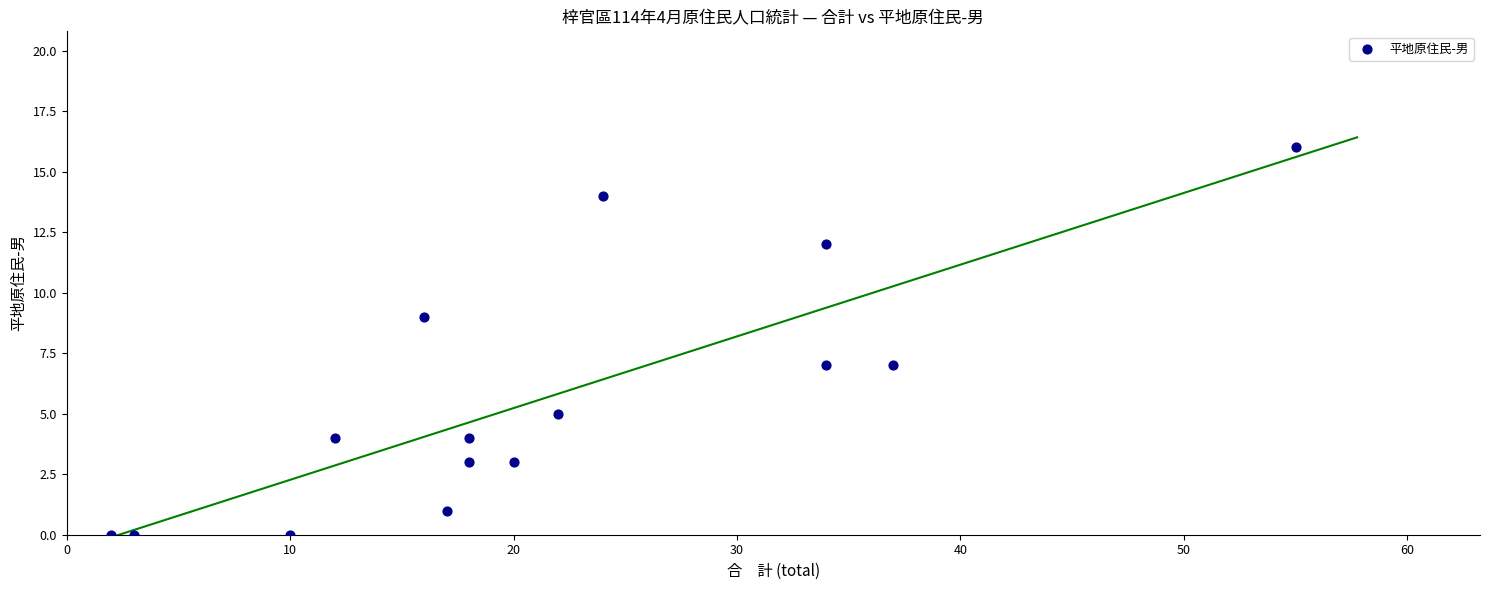

What is the range of X values (max minus min)?

53